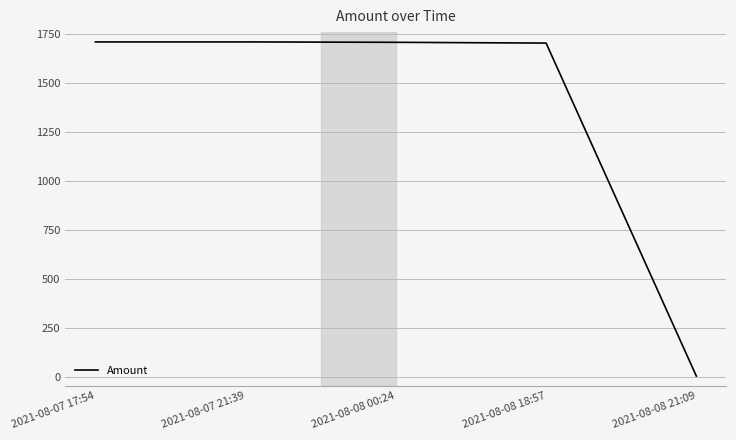

The value at 2021-08-07 21:39 is 949.6. True or false?

False